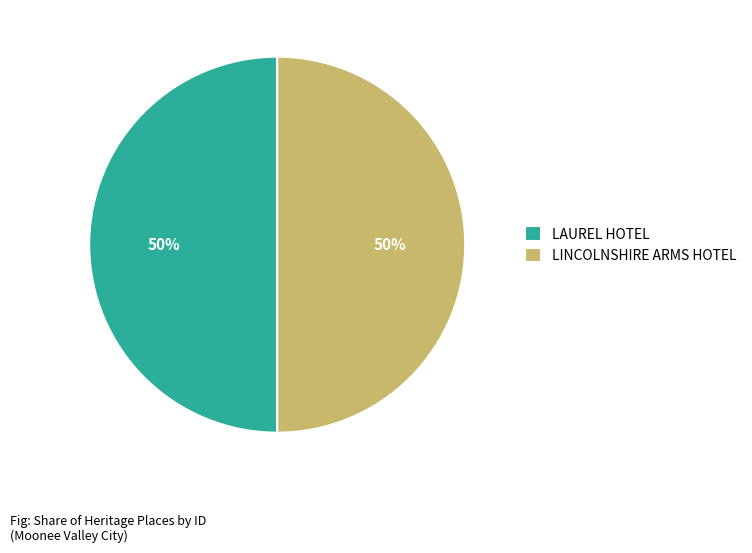

To the nearest percent, what percentage of the pie is LAUREL HOTEL?

50%